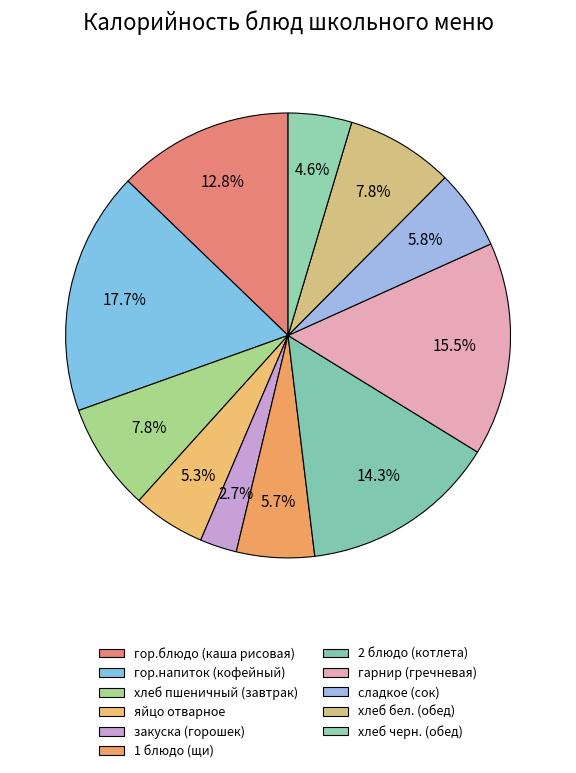

The гарнир (гречневая) slice represents 16% of the pie. True or false?

True